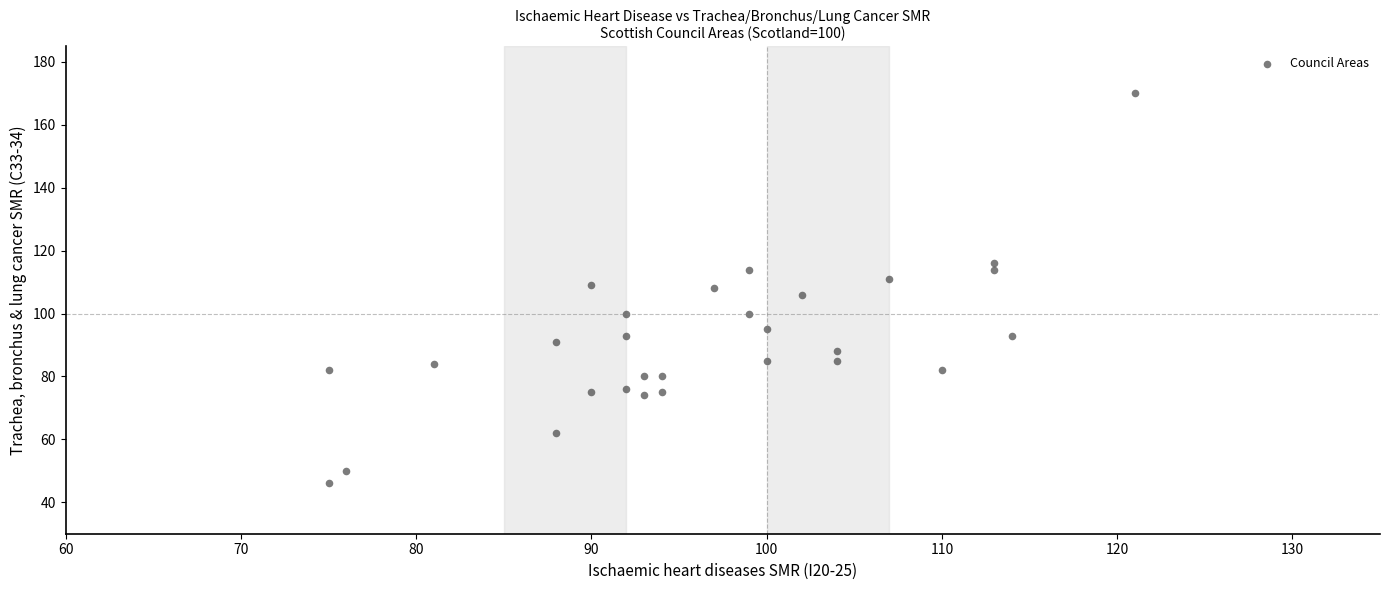

What is the range of Y values (max minus min)?

124